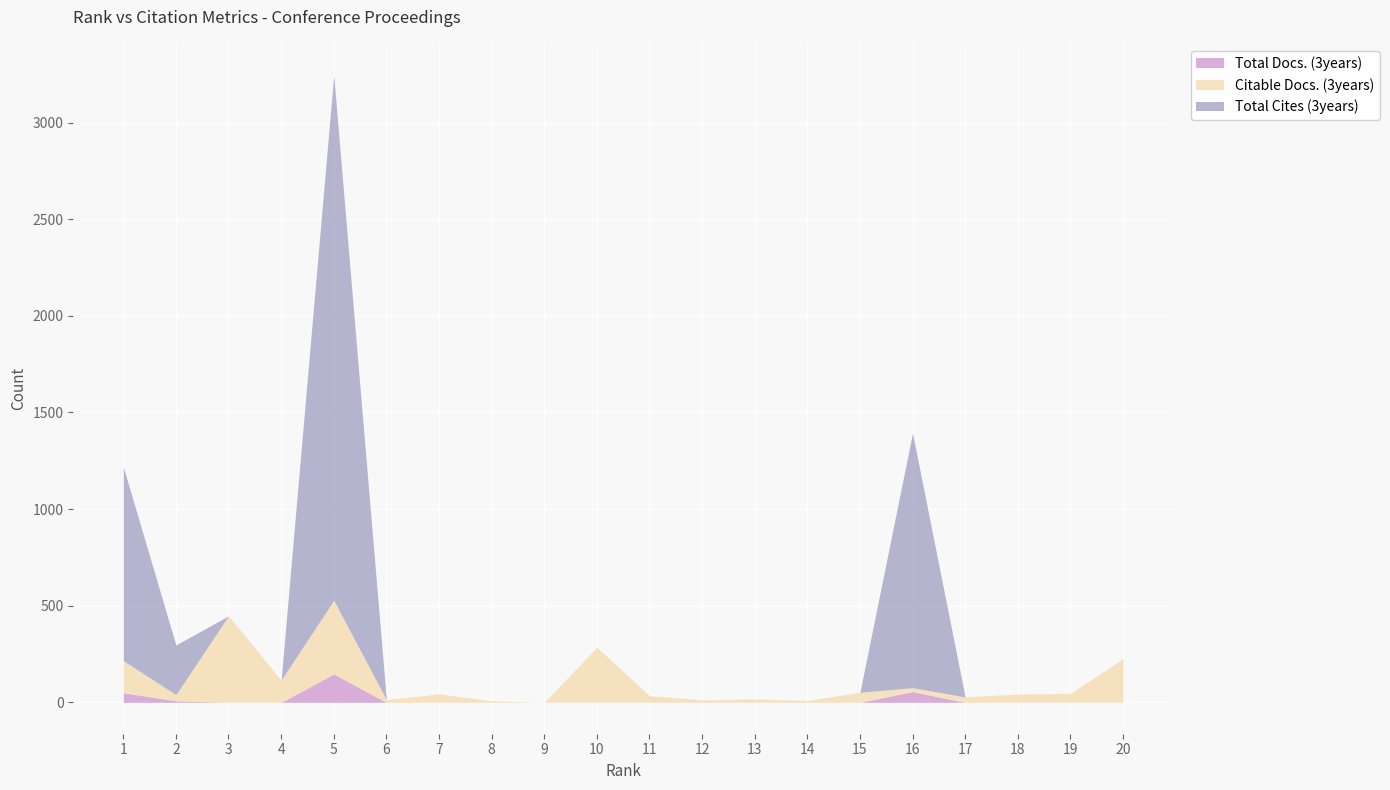

How many lines are shown in the chart?

3